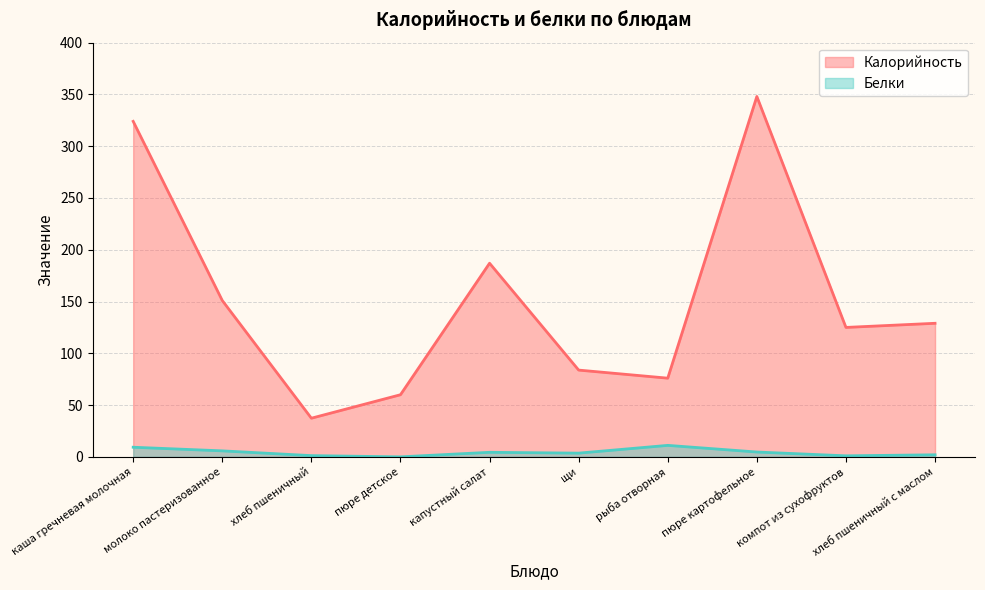

In Белки, how many points are higher than both neighbors (excluding endpoints)?

2